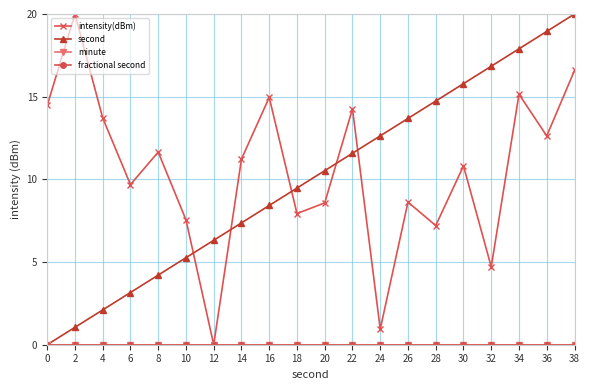

What is the difference between the second highest and second lowest values in the second series?

17.9